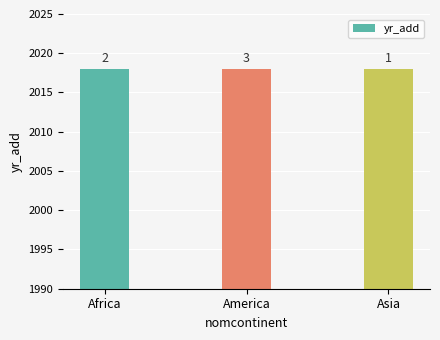

Which has a higher value, Africa or America?

Africa